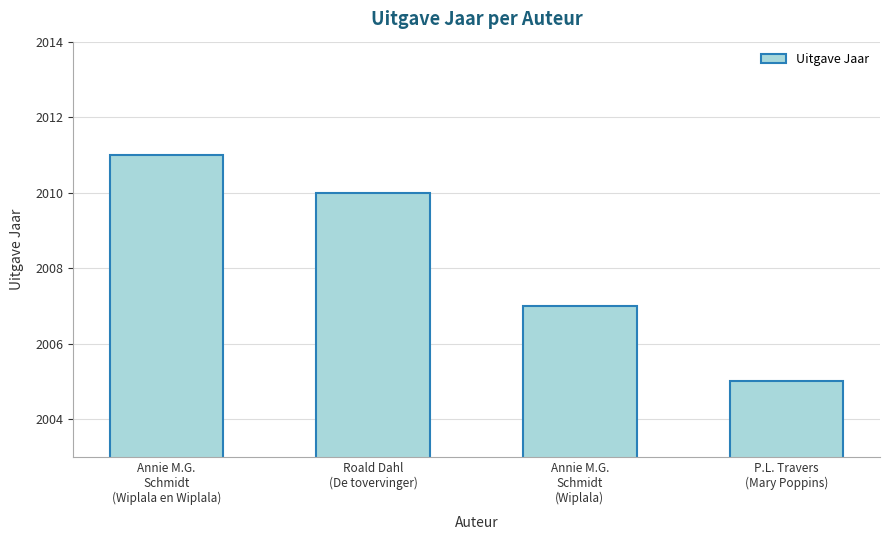

The chart shows a value of 405 at Annie M.G.
Schmidt
(Wiplala). True or false?

False